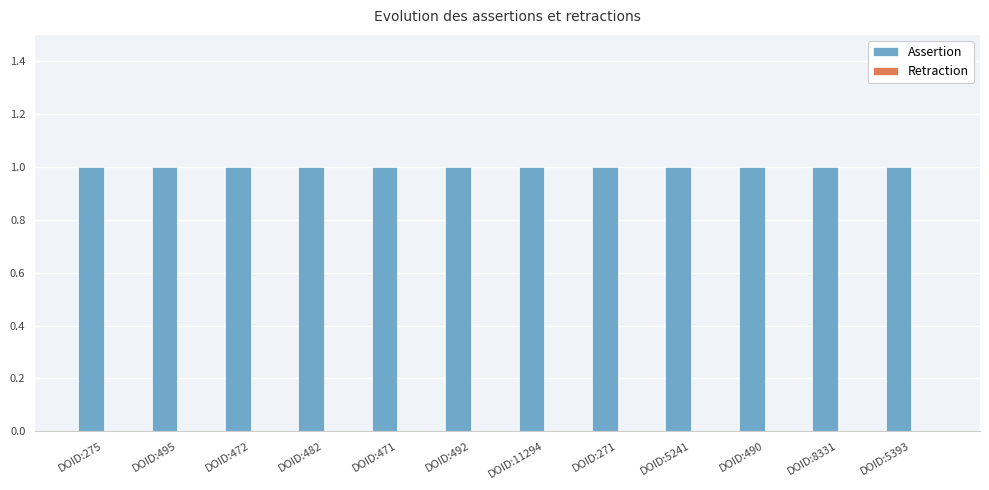

What is the total value across all series at DOID:492?

1